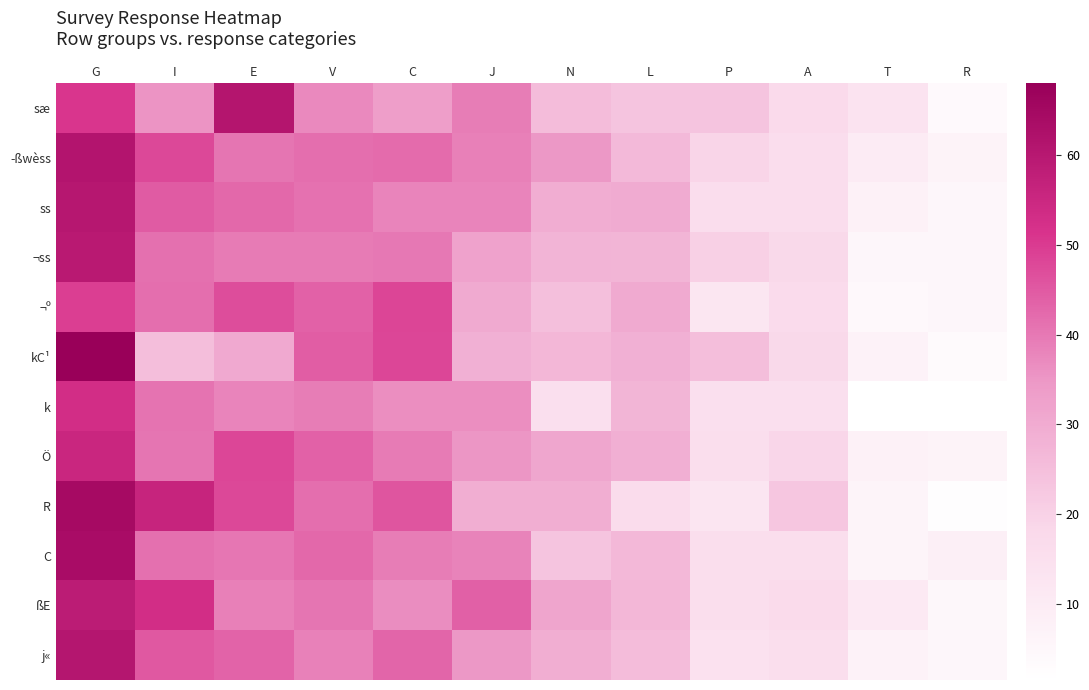

Which has a higher value, N or G?

G